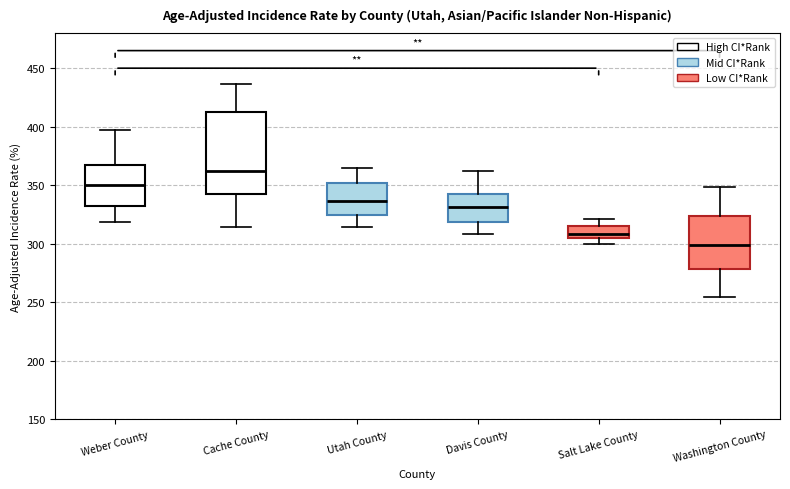

Comparing the boxes themselves (not the whiskers), which one is the tallest?

Cache County